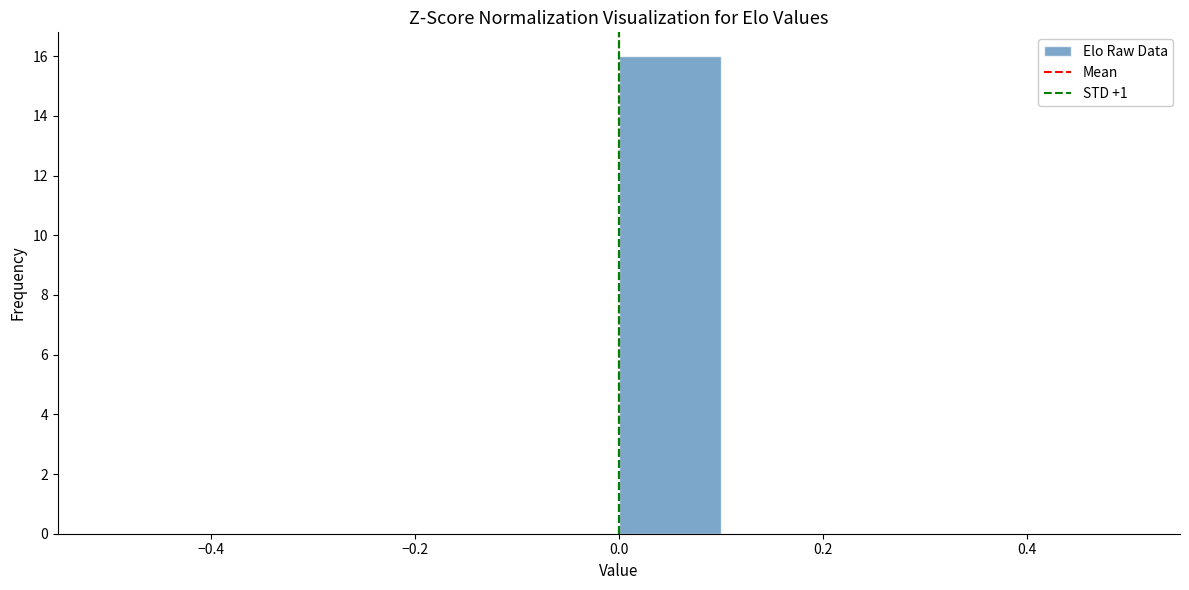

What is the height of the bar covering 0.0 to 0.1 on the x-axis? The values are not printed on the chart, so give them approximately, as read against the axis.

16